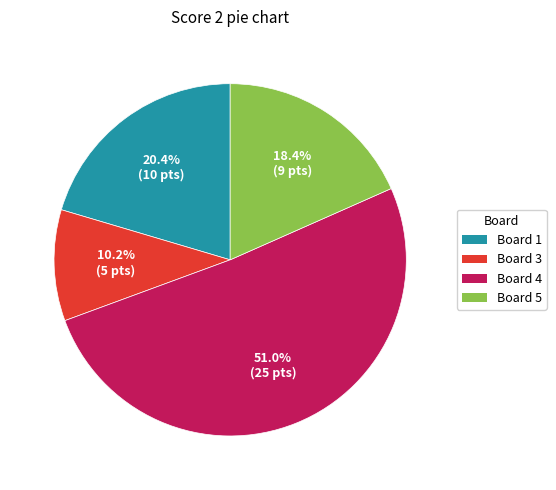

Count the number of slices in the pie.

4